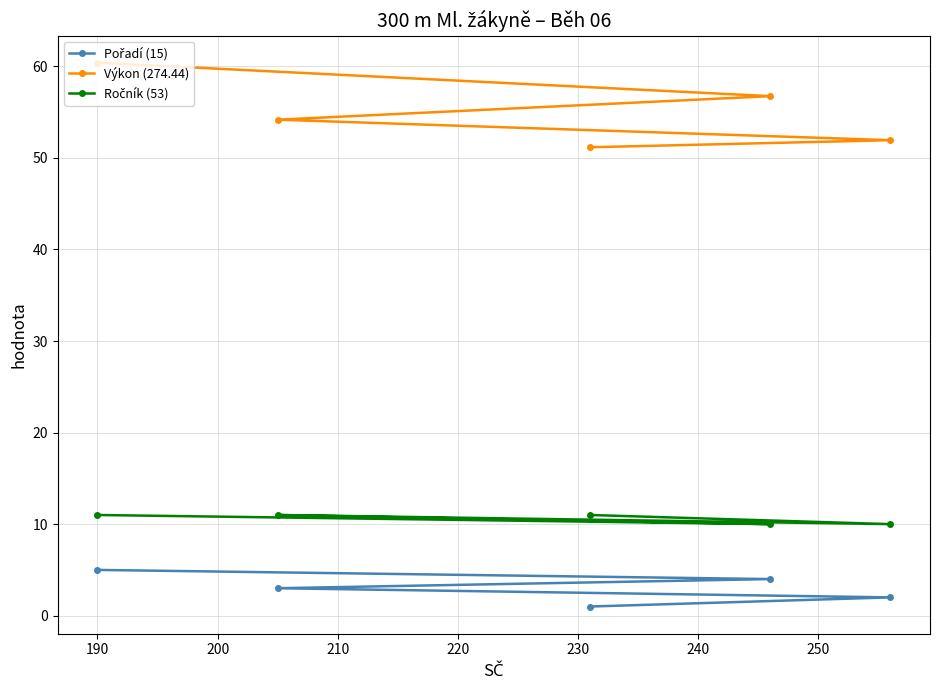

Which series has the largest range (max minus min)?

Výkon (274.44)